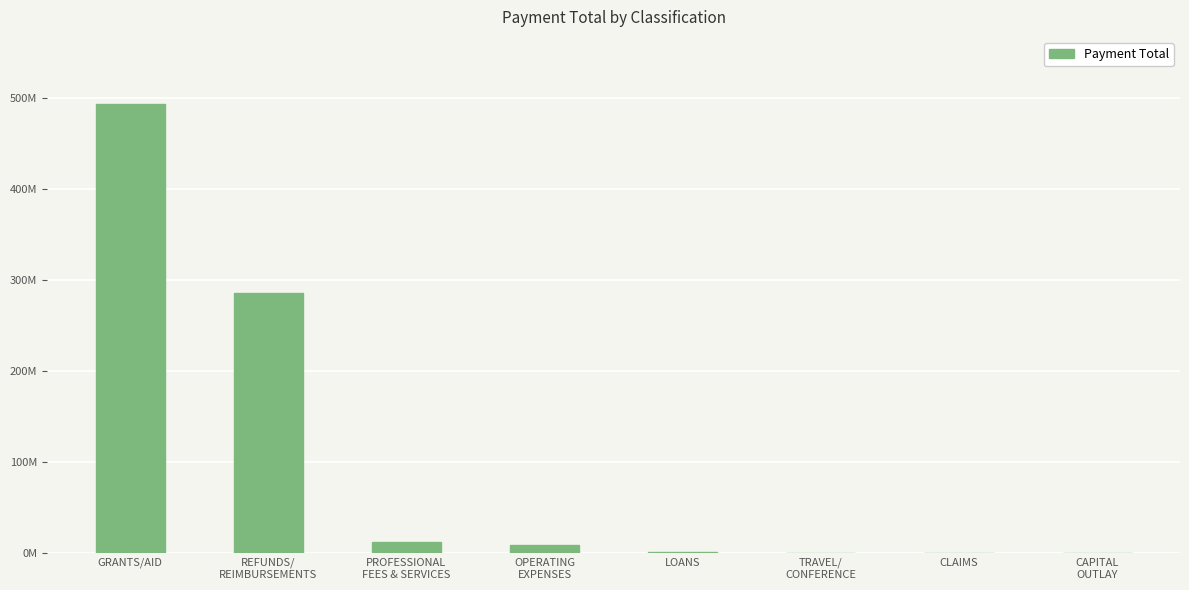

What is the sum of all values?

801416783.0